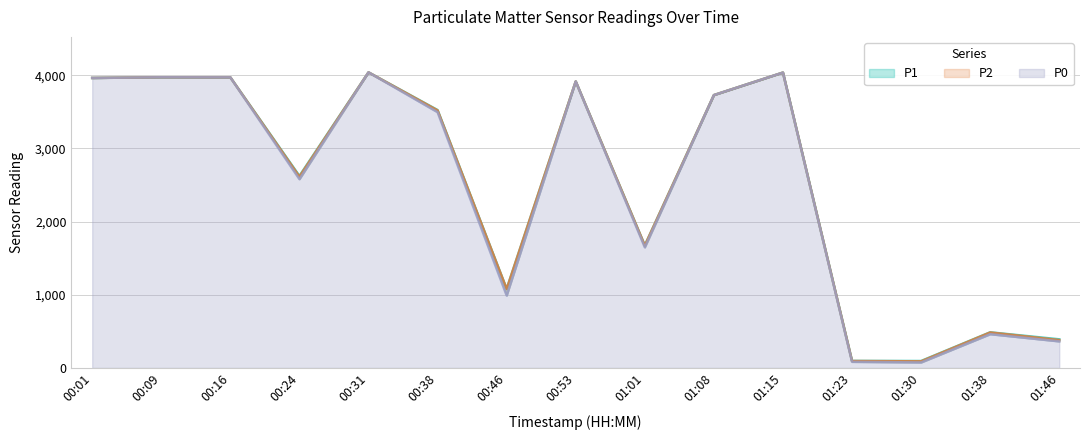

Where is P1 nearest to the value 2067?

01:01